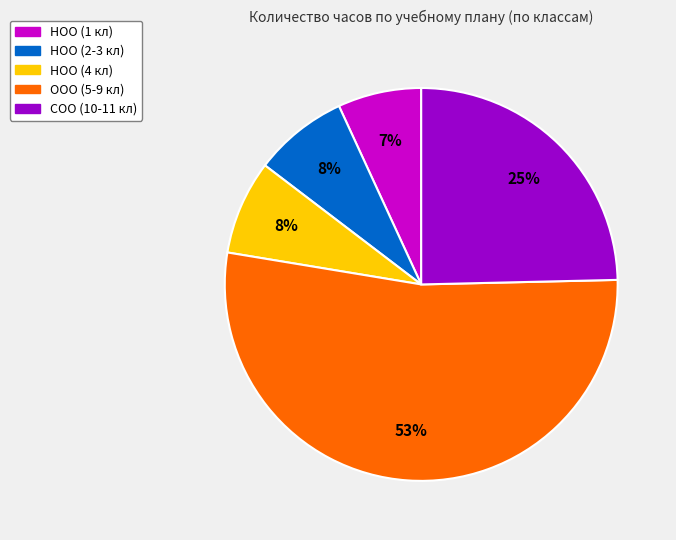

To the nearest percent, what is the average slice percentage?

20%